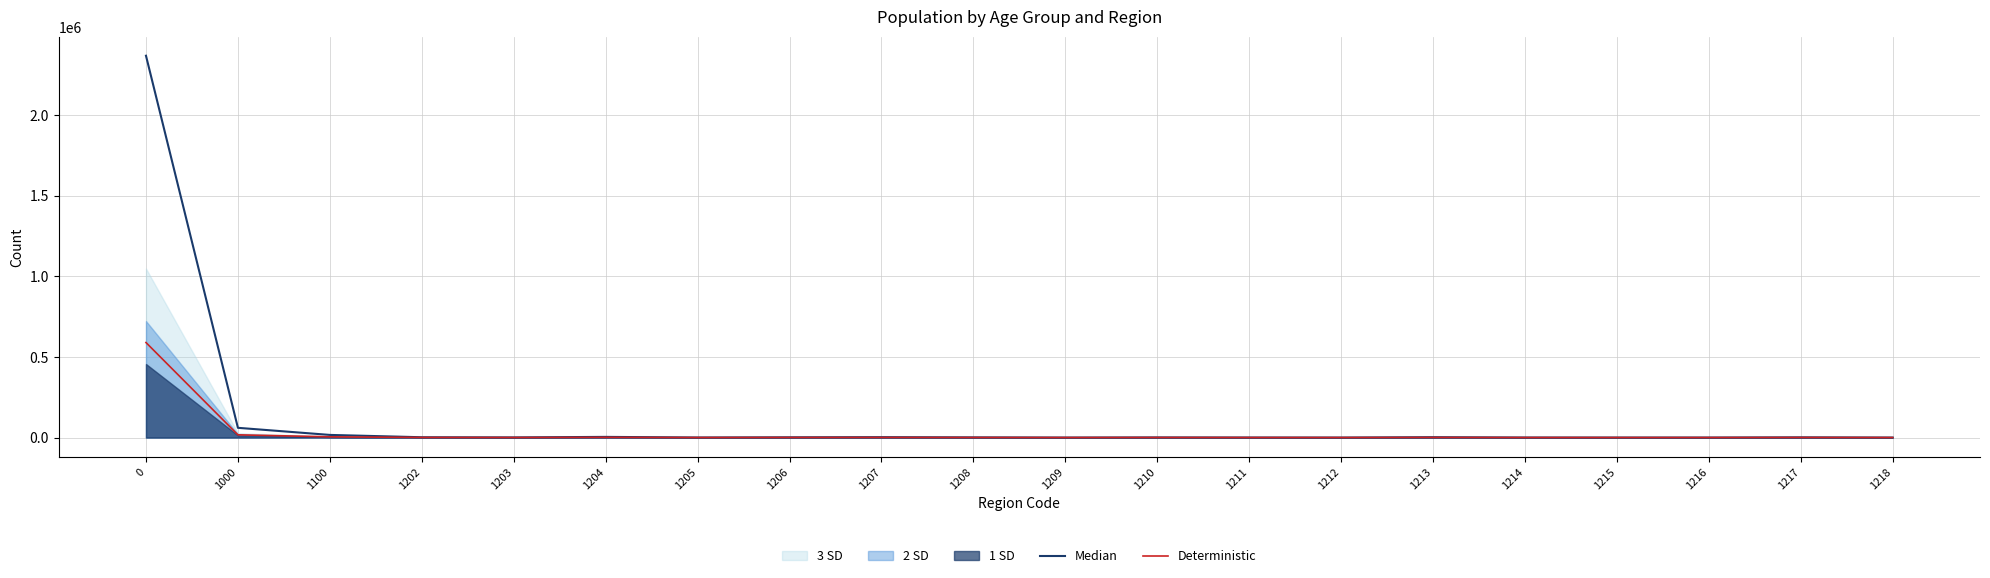

Is it true that Median equals 201.0 at 1215?

True